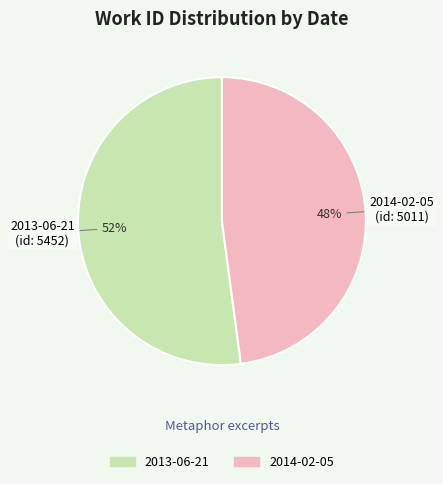

Does 2014-02-05 account for over 50% of the chart?

No